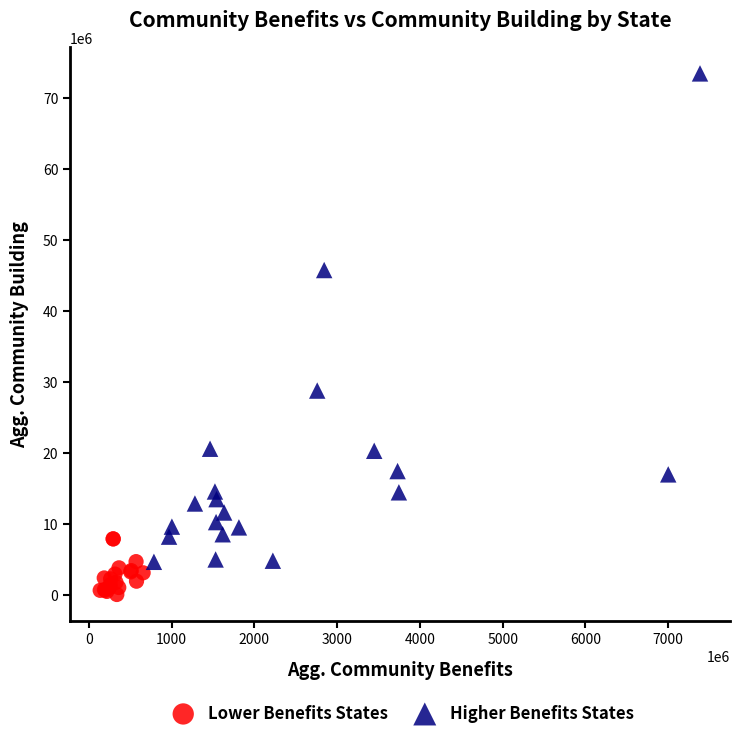

Which series reaches the minimum Y coordinate?

Lower Benefits States